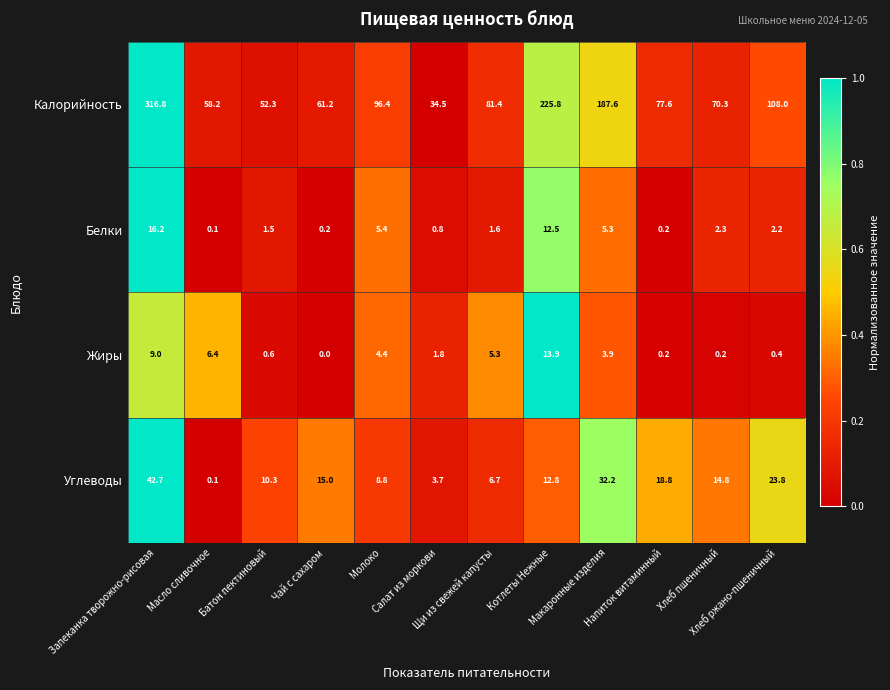

Which series has the widest spread of values?

Калорийность